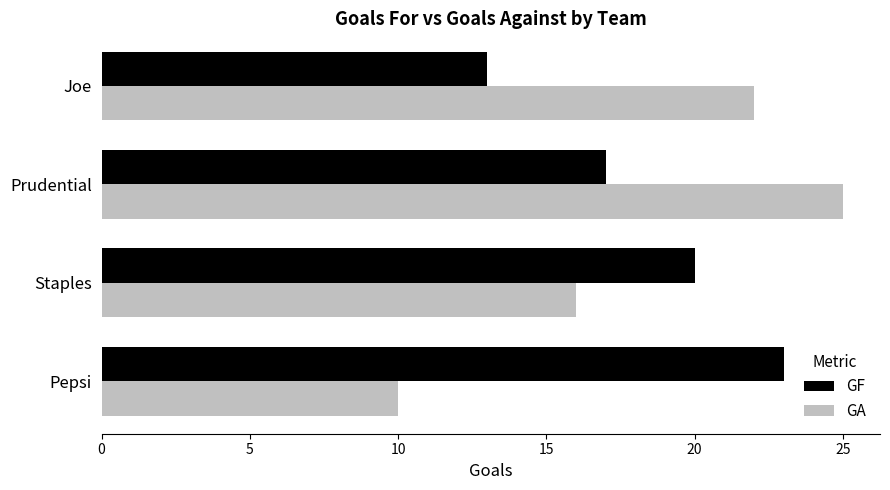

Which category has the highest value in the GA series?

Prudential